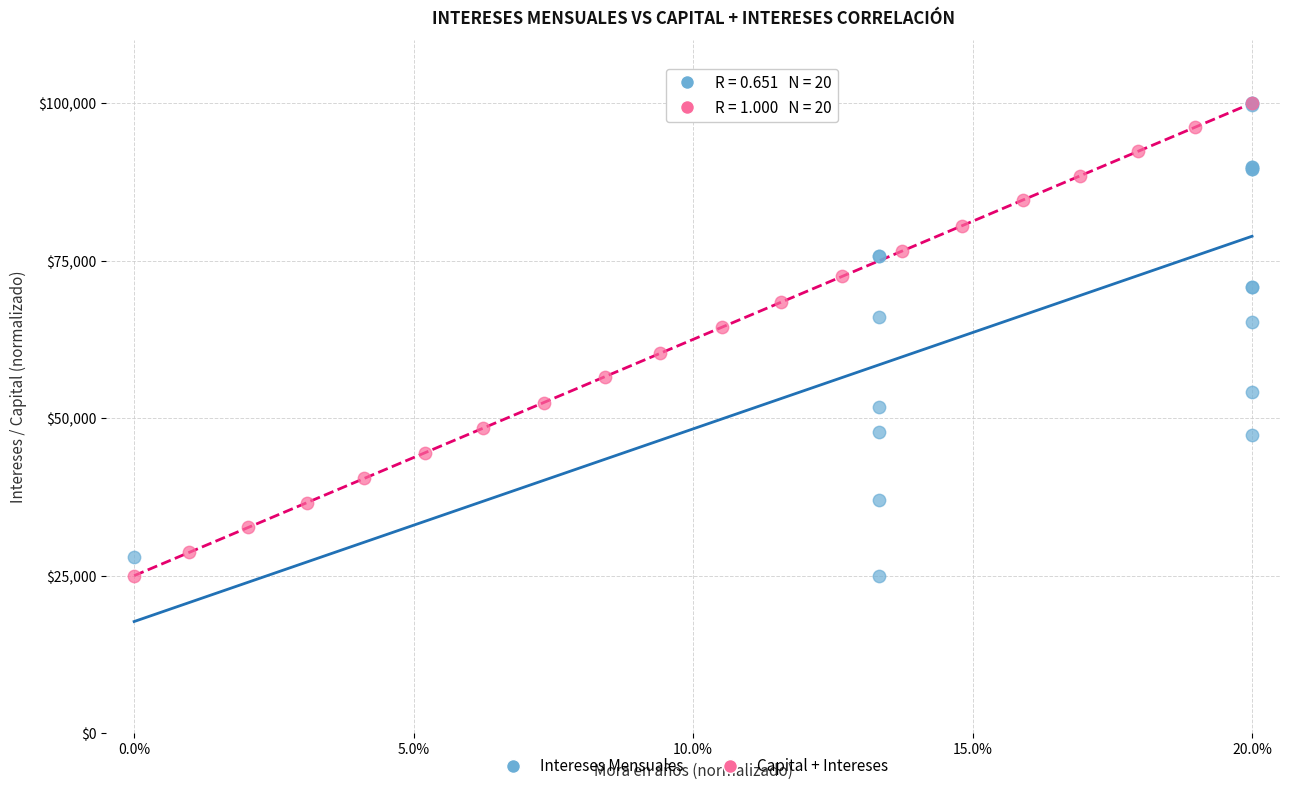

What are all the series names shown in the legend?

Intereses Mensuales, Capital + Intereses